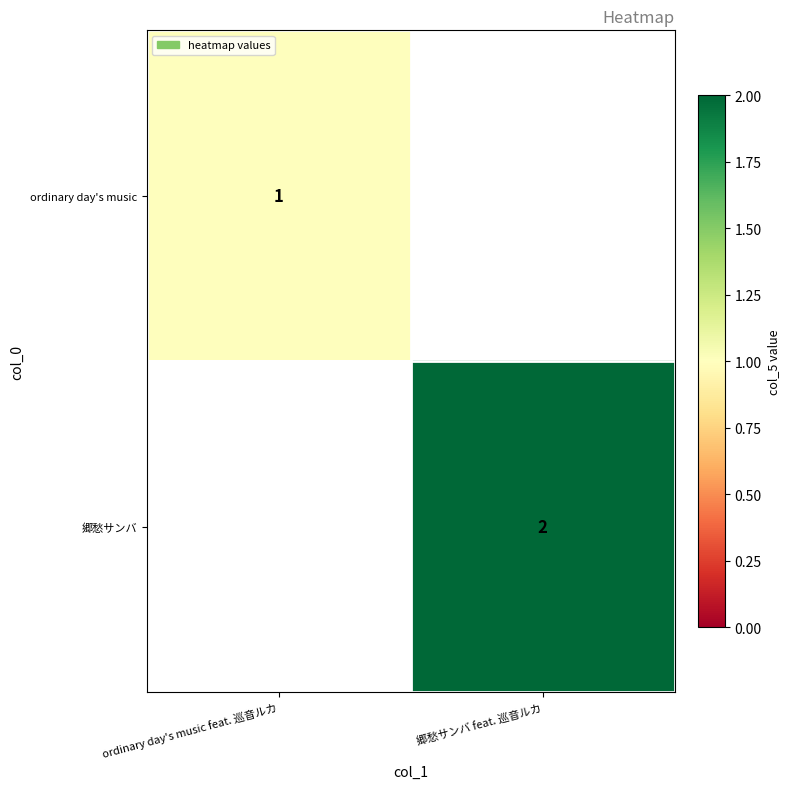

The 郷愁サンバ series shows 1 at 郷愁サンバ feat. 巡音ルカ. True or false?

False